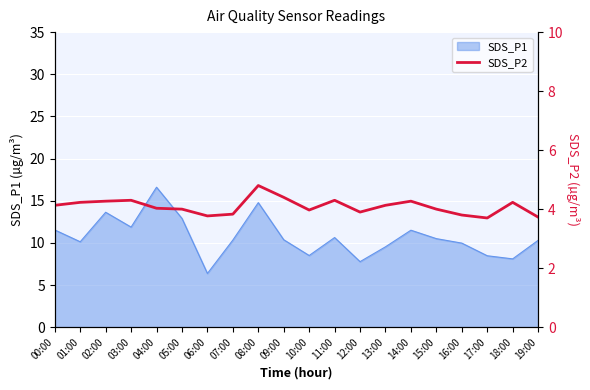

What is the label of the 17th point from the left?

16:00